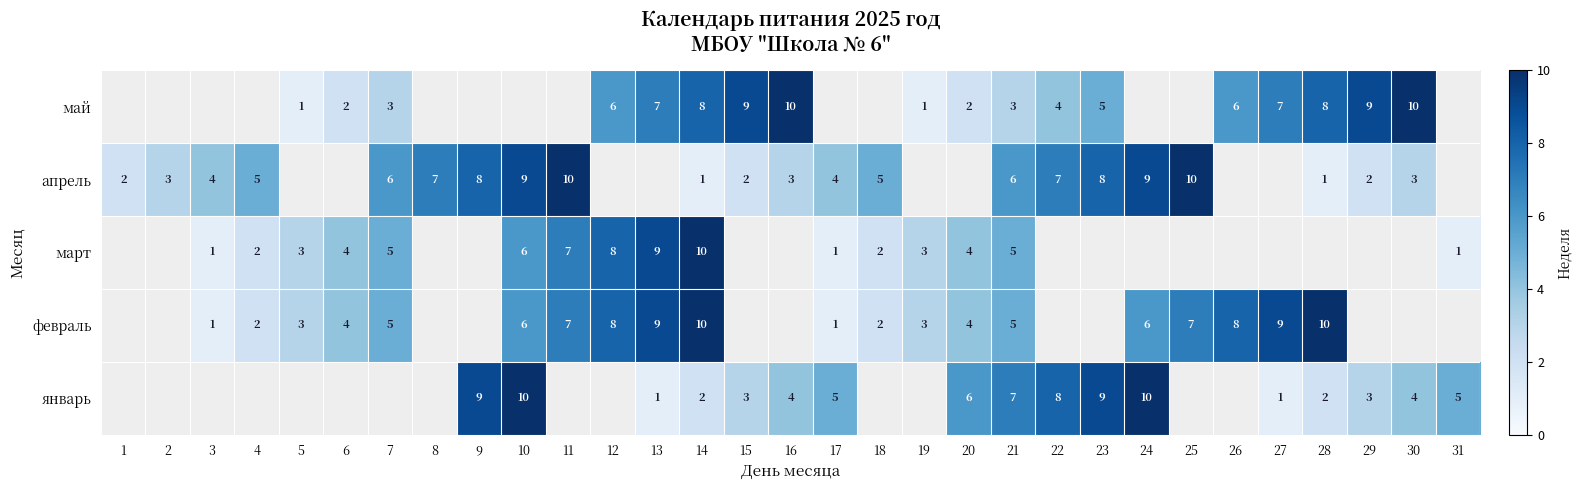

True or false: апрель has a value of 4 at 24.

False